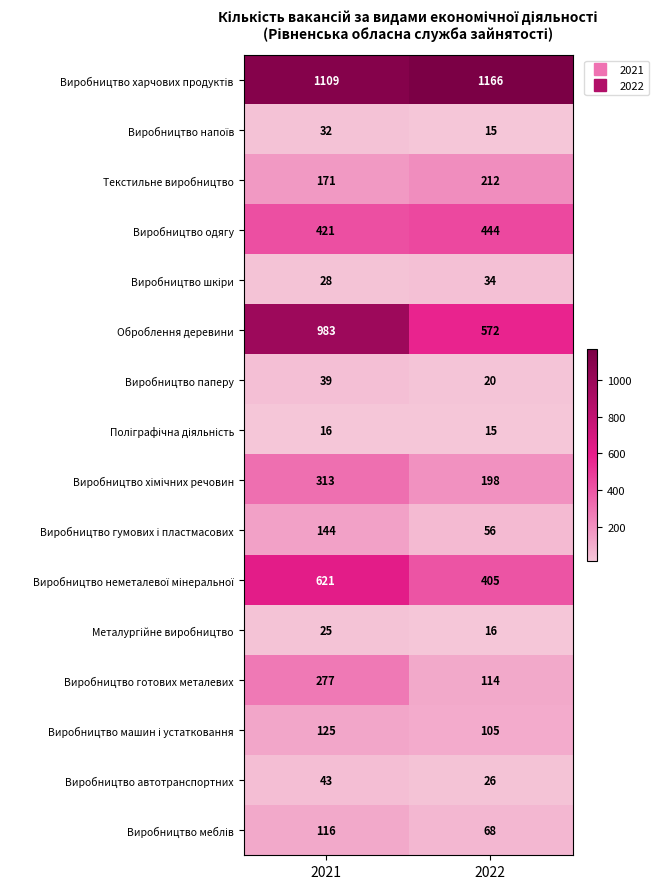

True or false: Оброблення деревини has a value of 572 at 2022.

True